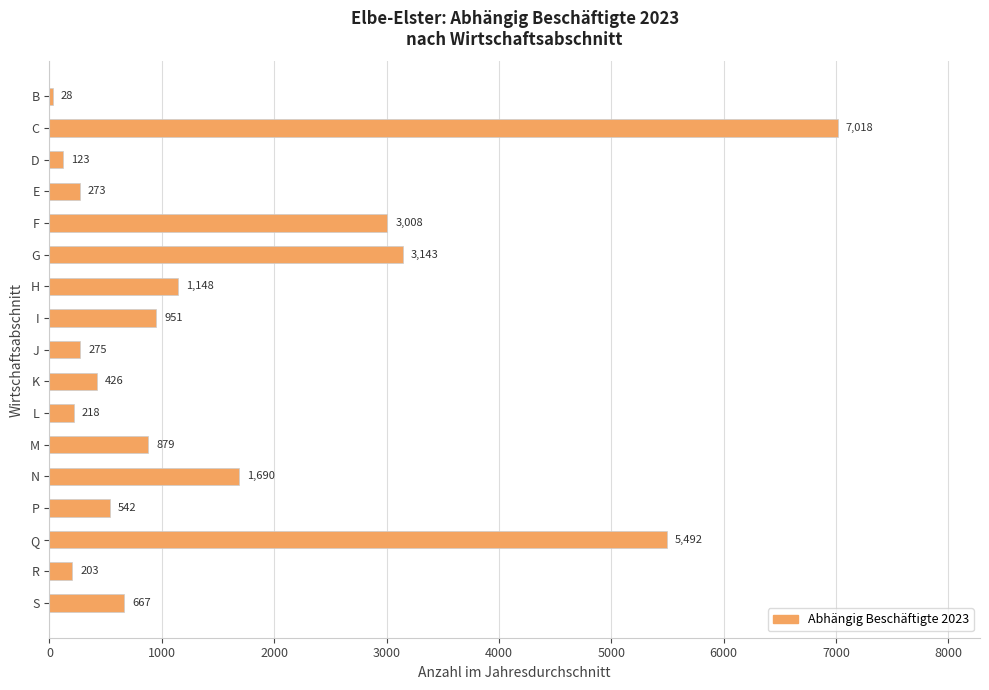

Reading top to bottom, list all the values displayed in this chart.

B=28	C=7018	D=123	E=273	F=3008	G=3143	H=1148	I=951	J=275	K=426	L=218	M=879	N=1690	P=542	Q=5492	R=203	S=667